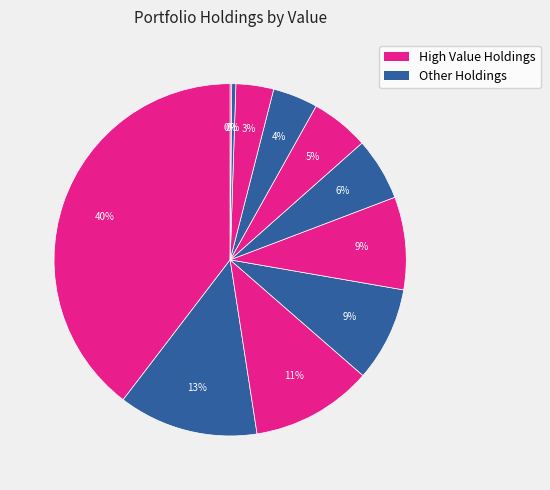

Is there any slice that represents more than half of the pie?

No